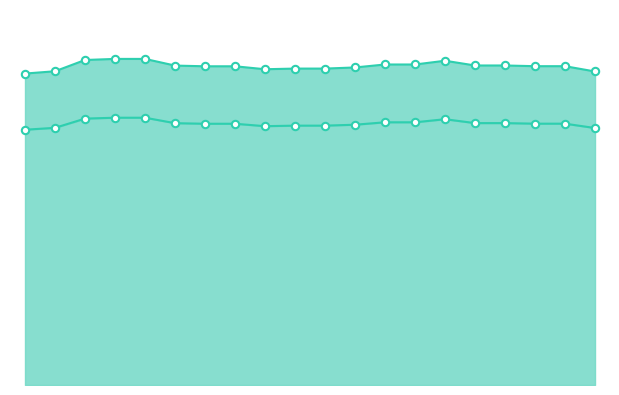

Is the value of Seuil de sécurité (line) at 17 greater than the value of Cours de référence (line) at 17.5?

Yes